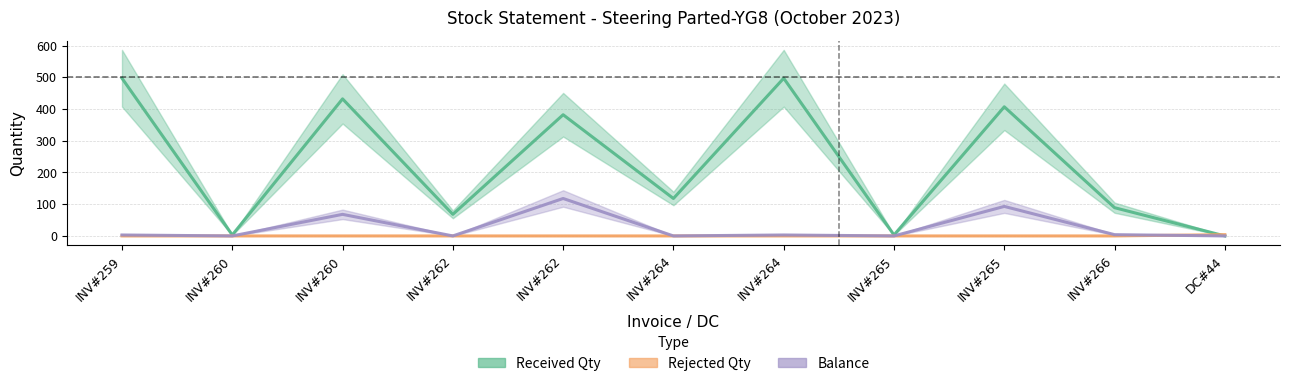

At which category is the sum across all series the highest?

INV#259